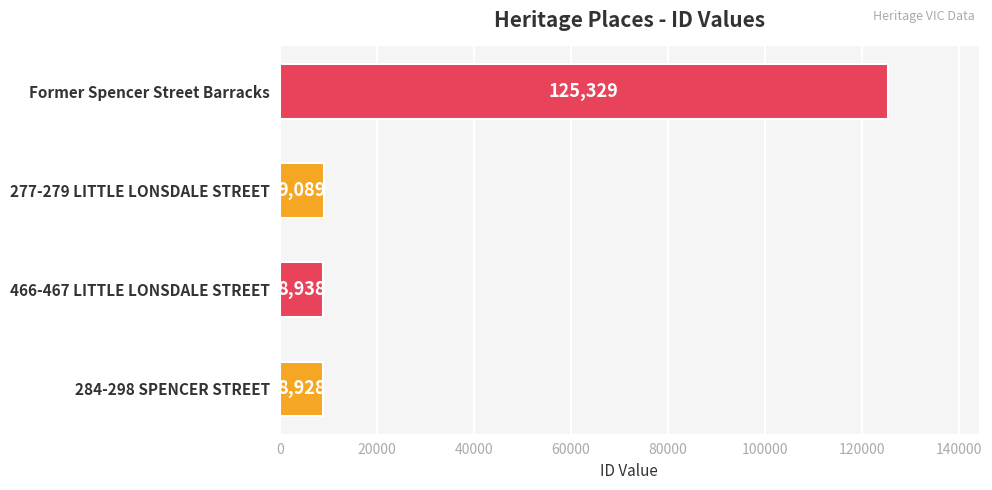

What is the average value?

38071